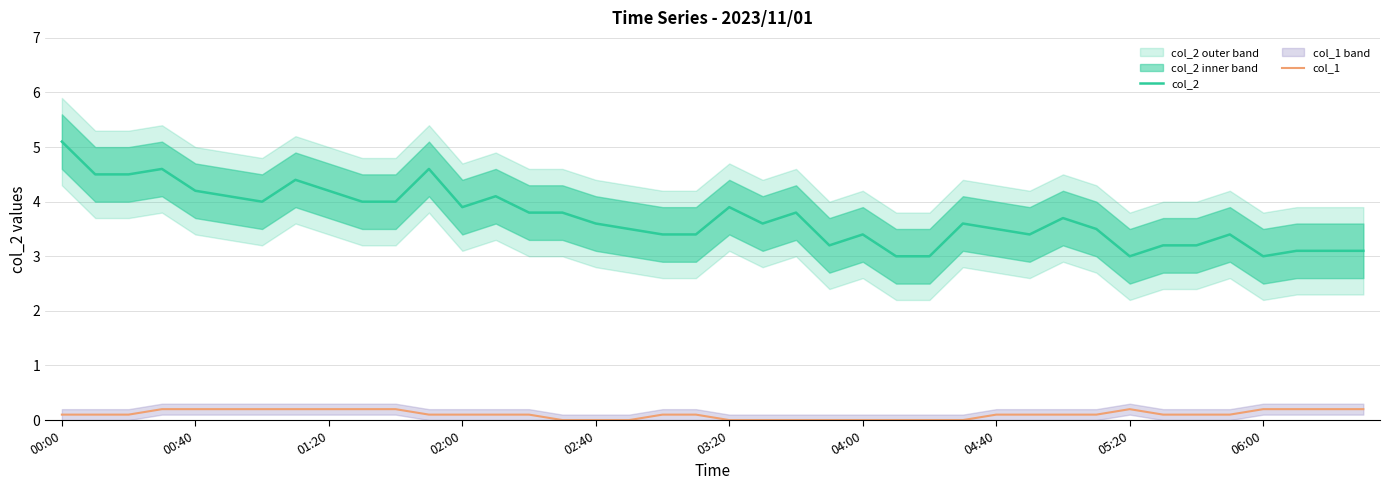

True or false: col_1 has more than 2 interior local peaks.

False